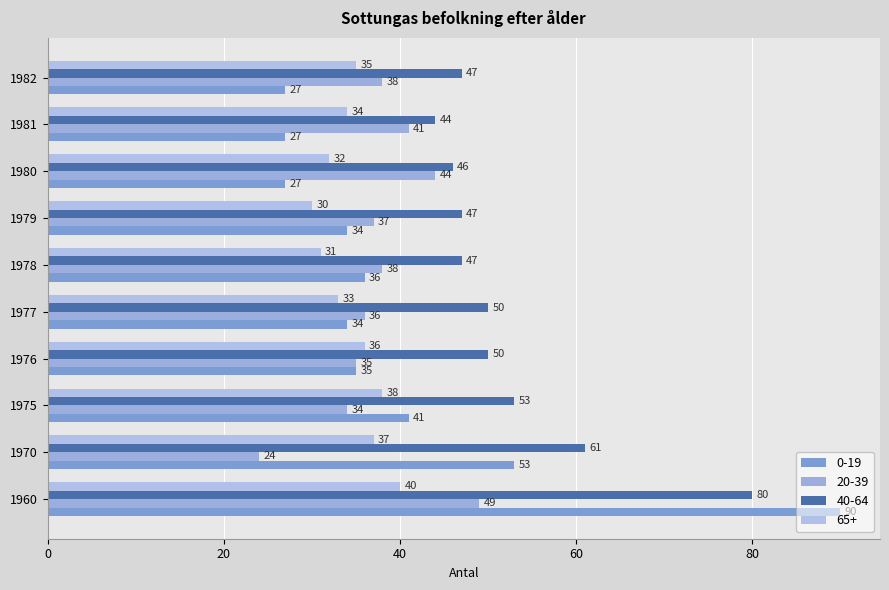

What is the value of the 0-19 bar at the 6th from the left?

36